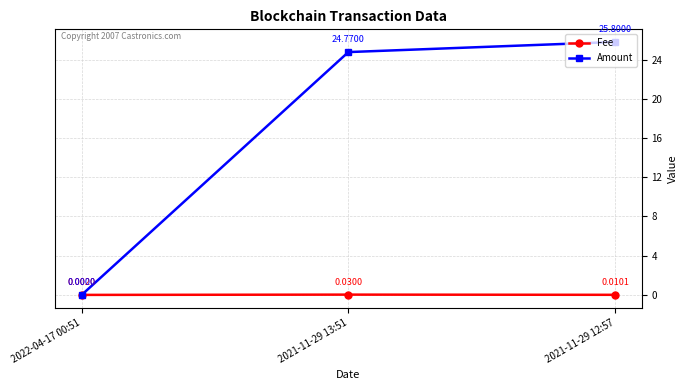

What is the difference between the maximum and second lowest values in the Amount series?

1.0